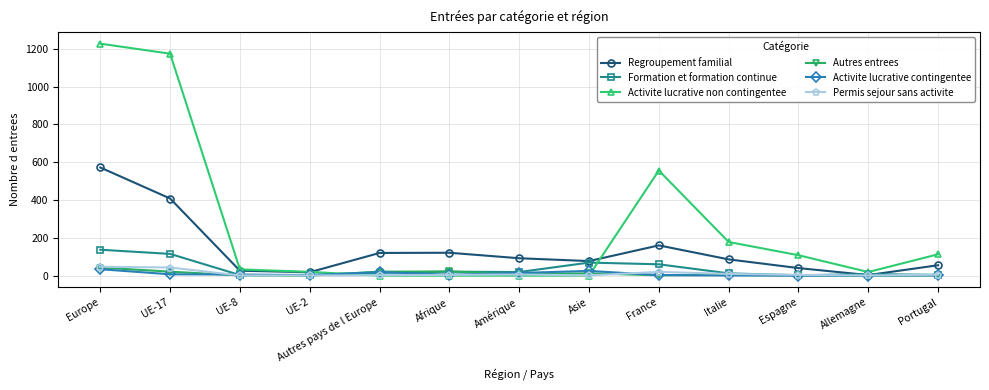

Which series has the largest total across all categories?

Activite lucrative non contingentee